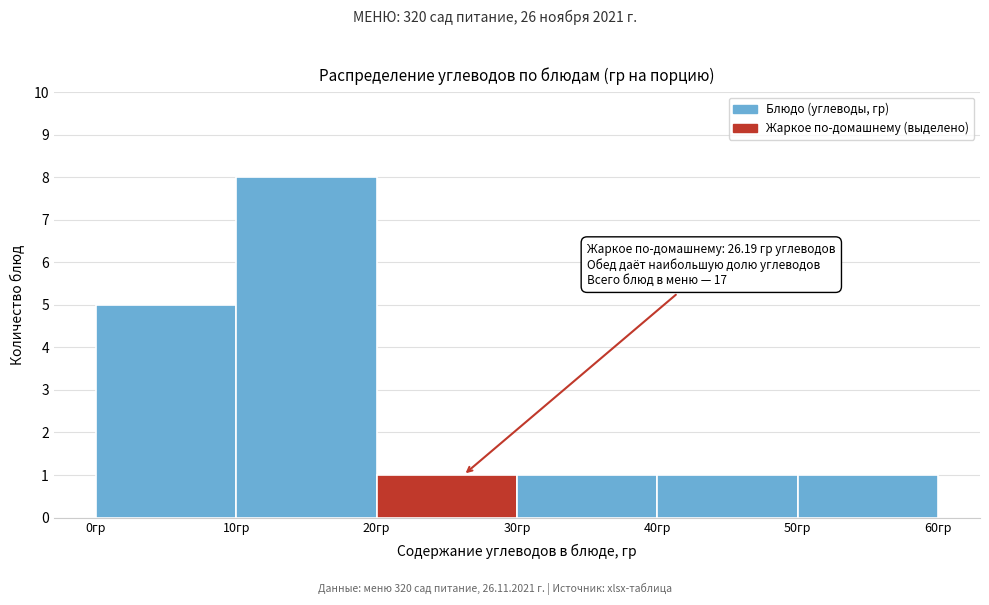

Which range on the x-axis has the tallest bar?

10 to 20